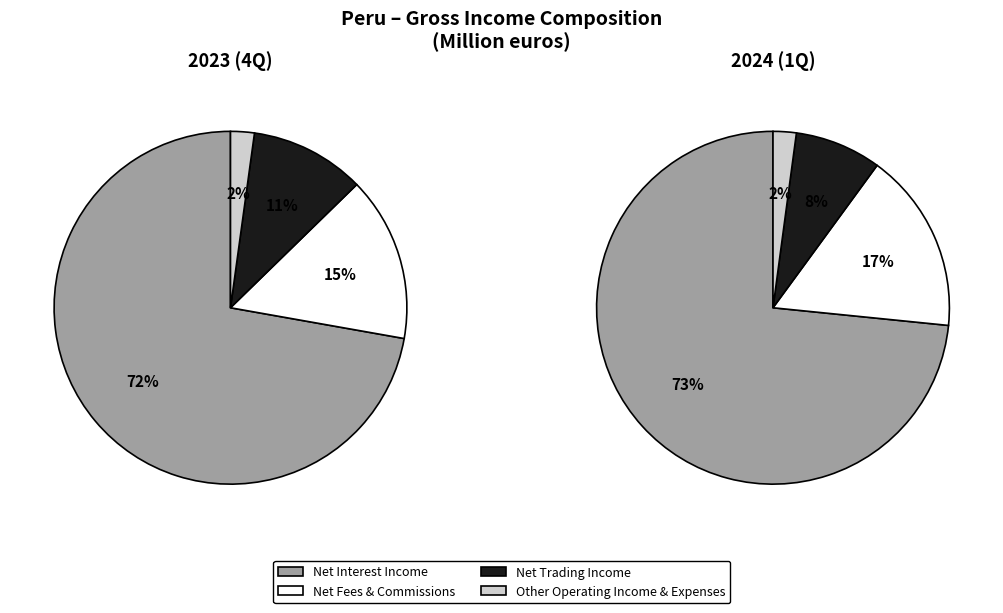

To the nearest percent, what portion does Net fees and commissions represent?

17%